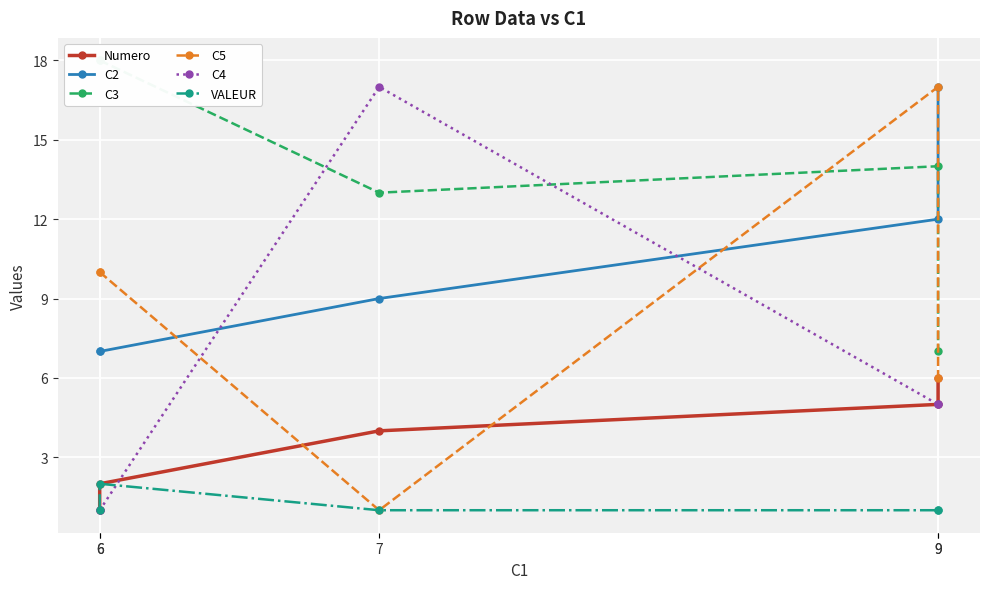

What is the value of the C3 point at the 4th from the left?

14